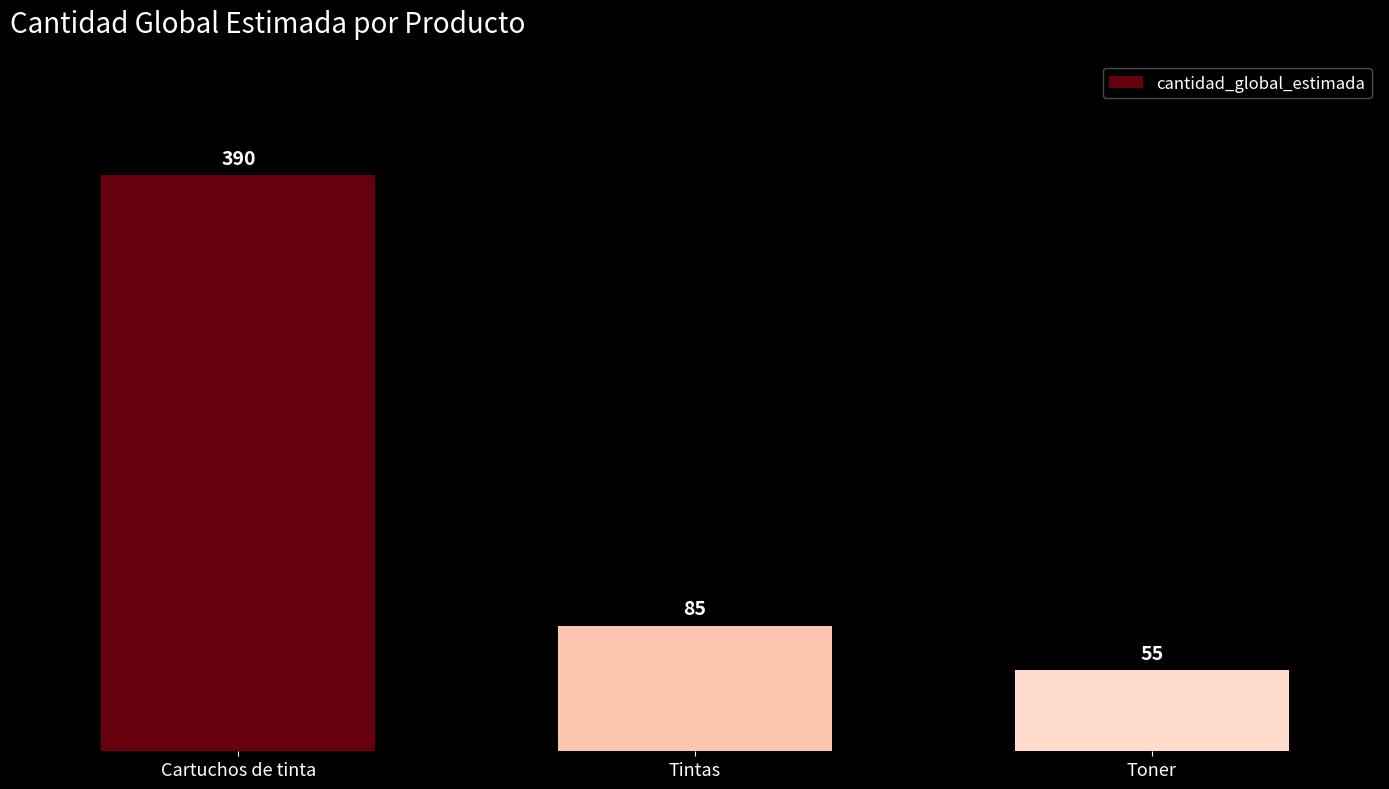

How many data points does each series have?

3